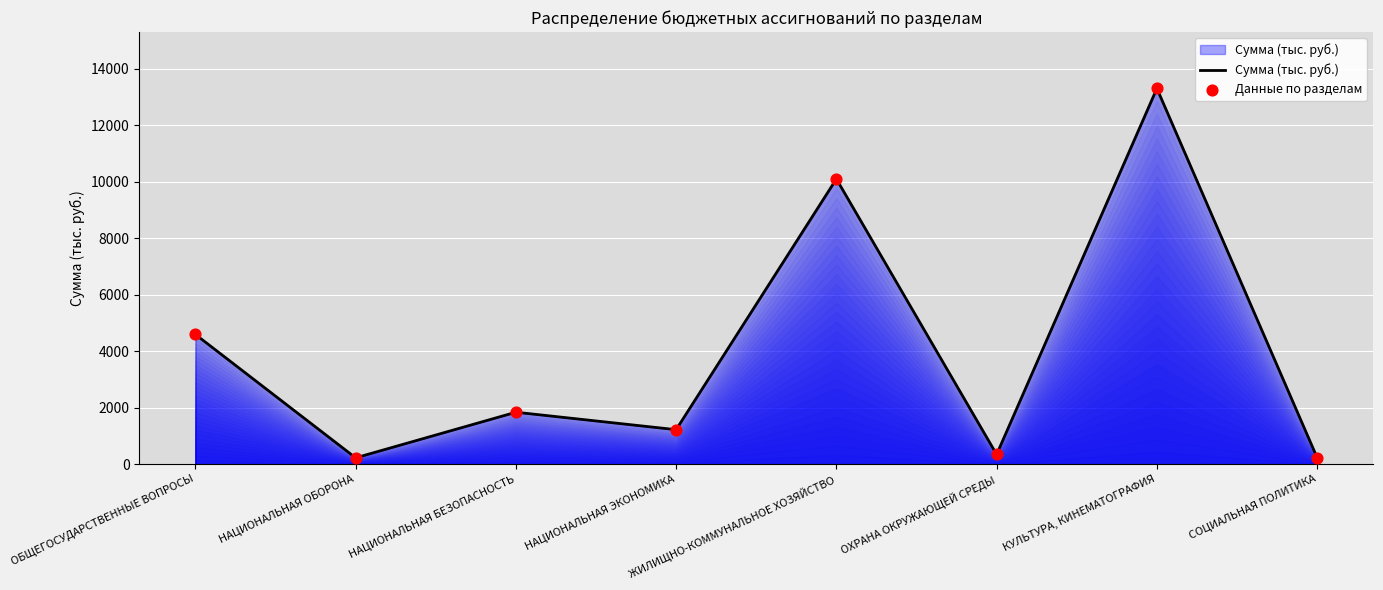

Between ОБЩЕГОСУДАРСТВЕННЫЕ ВОПРОСЫ and НАЦИОНАЛЬНАЯ БЕЗОПАСНОСТЬ, which is larger?

ОБЩЕГОСУДАРСТВЕННЫЕ ВОПРОСЫ